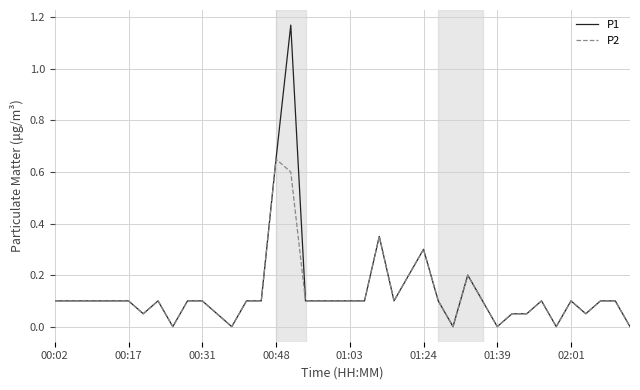

List the series in order of their peak value, lowest first.

P2, P1